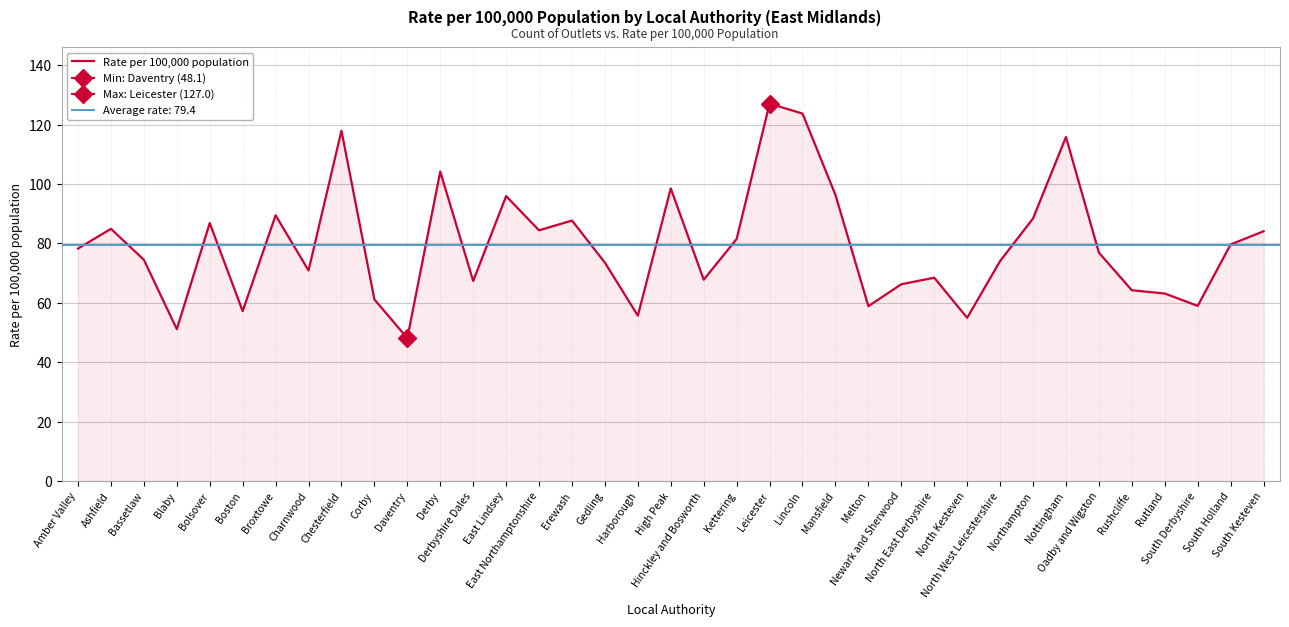

What is the label of the 5th point from the left?

Bolsover